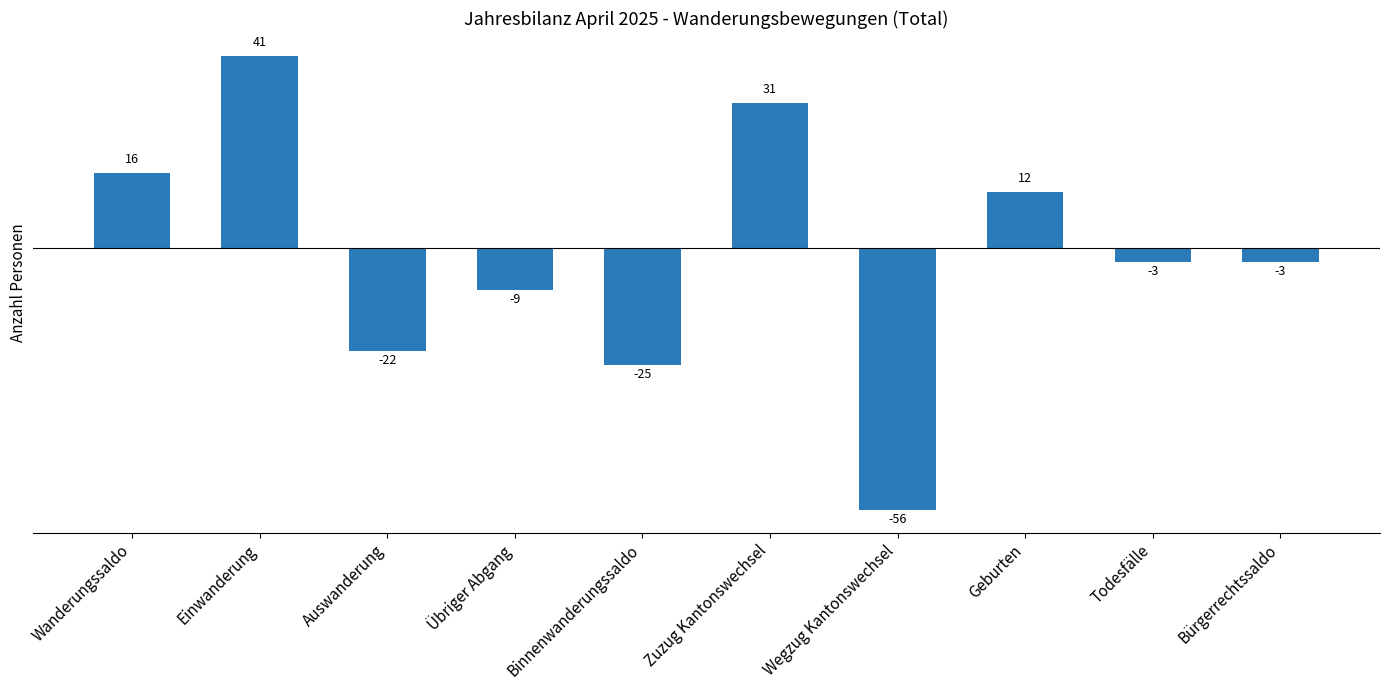

What is the label of the 3rd bar from the left?

Auswanderung